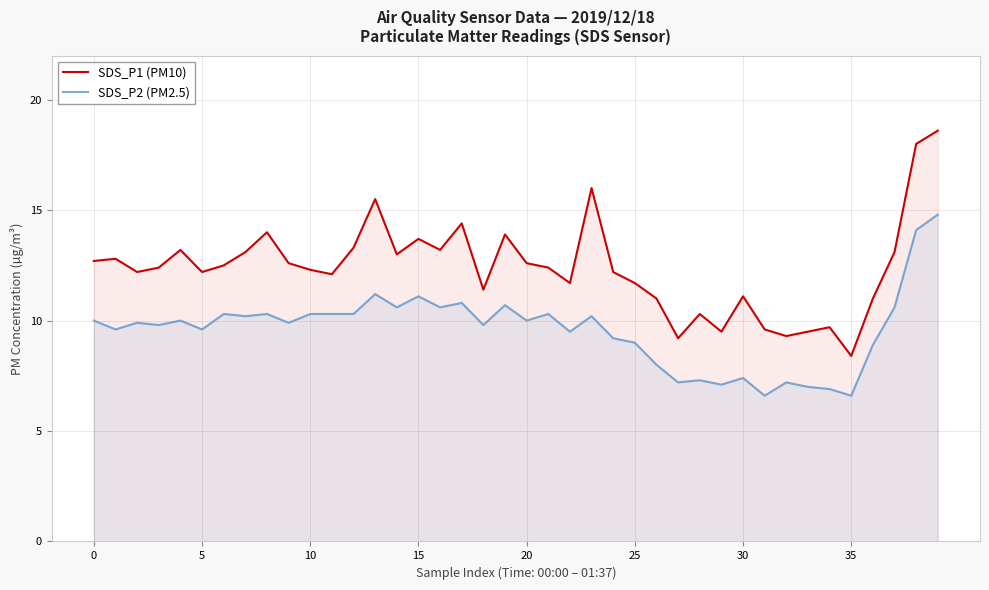

Which series has the largest total across all categories?

SDS_P1 (PM10)